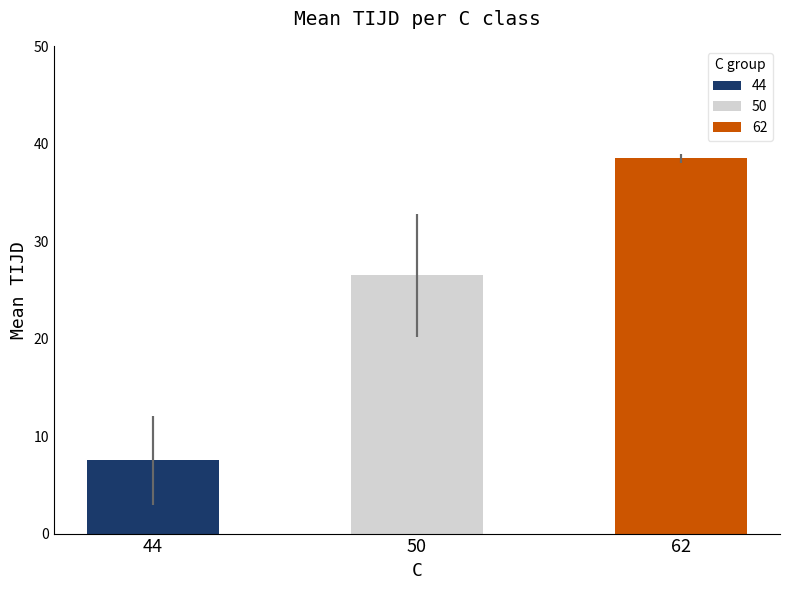

Reading left to right, what are all the values shown in this chart?

44=7.5	50=26.5	62=38.5